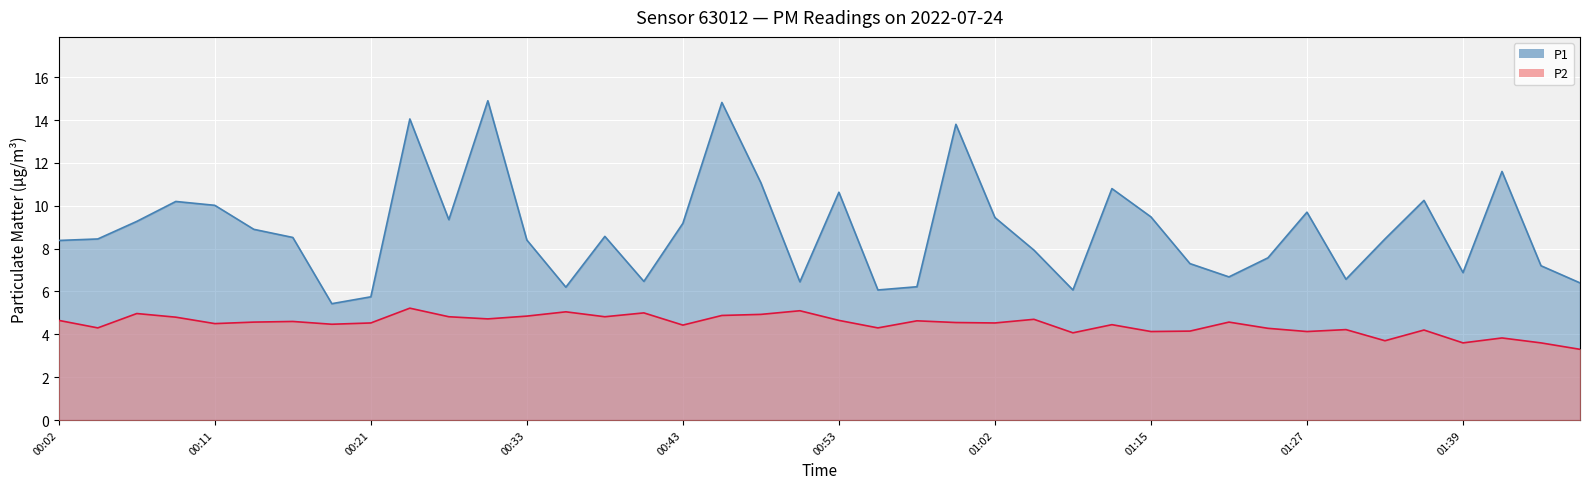

How many data points in P1 are above 8?

24